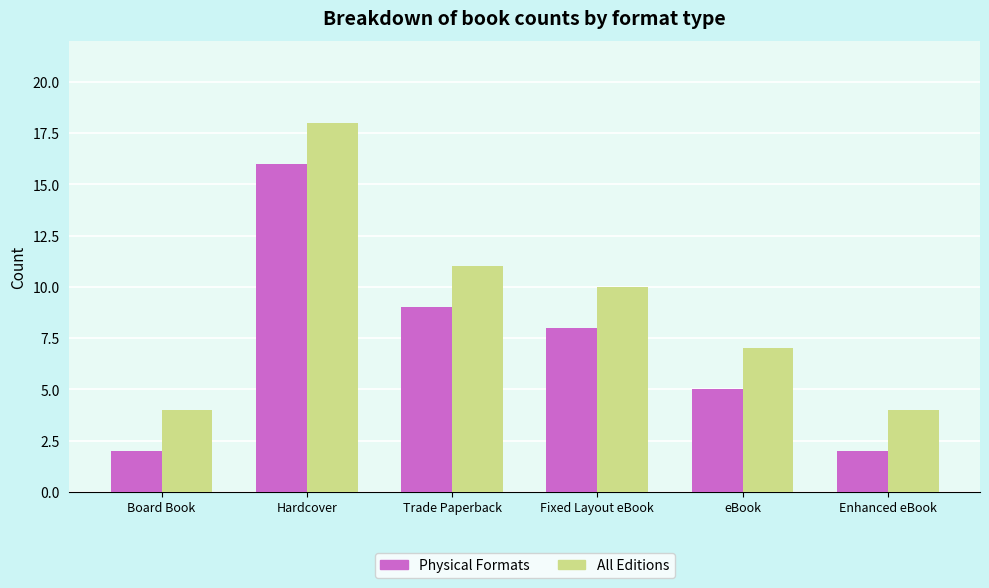

What is the minimum value for All Editions?

4